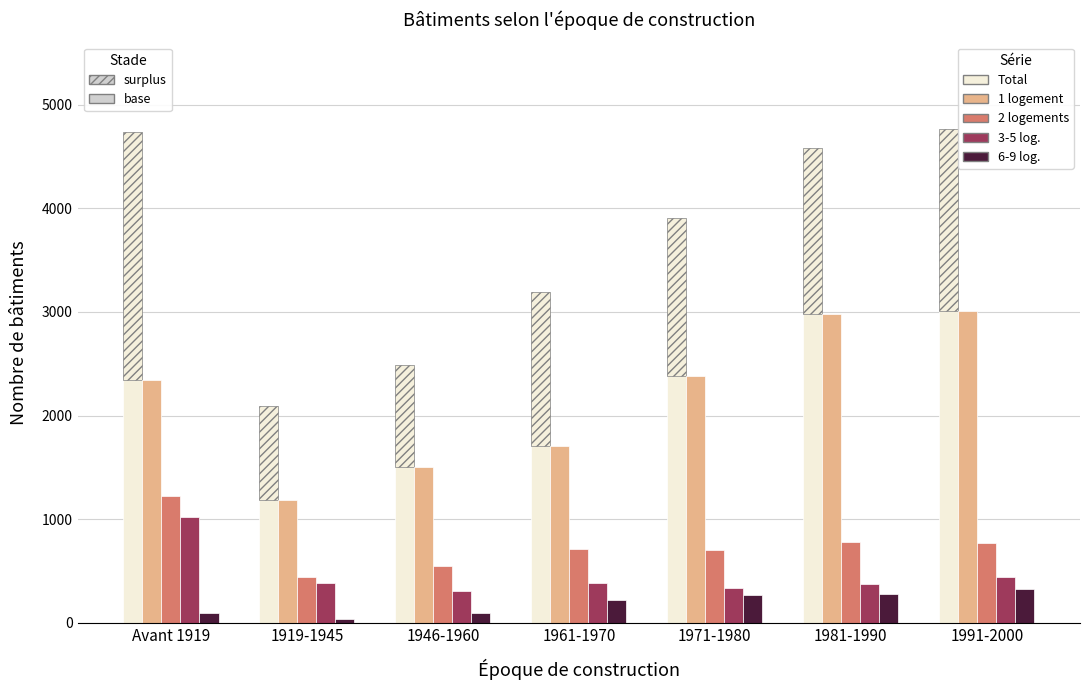

What is the maximum value for 3-5 log.?

1023